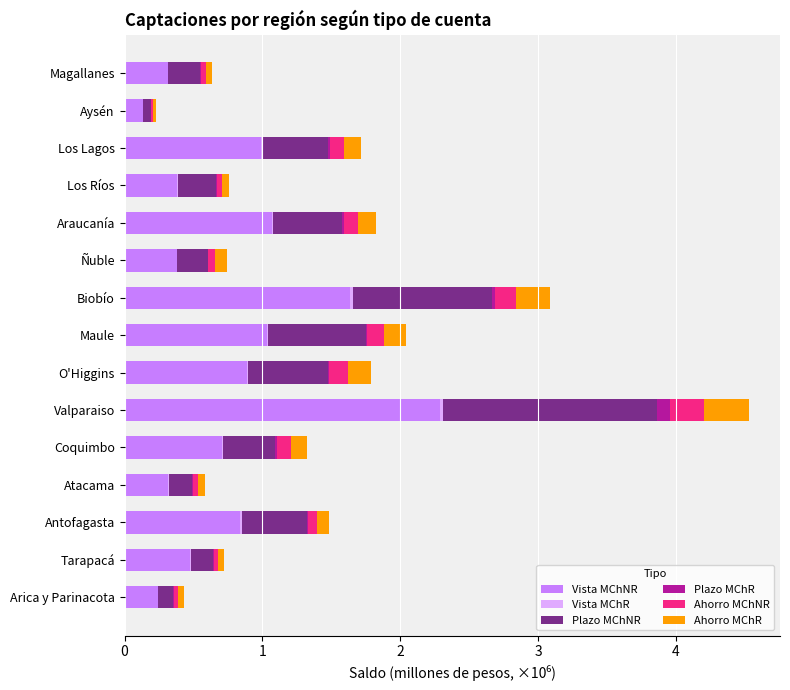

At which category is the sum across all series the highest?

Valparaiso